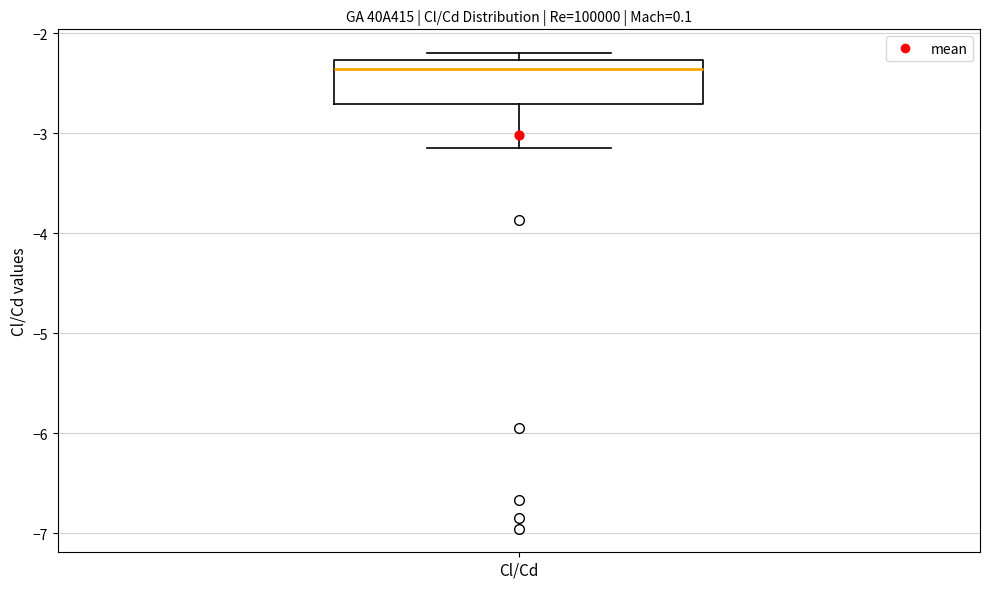

Transcribe this box plot: give where the median line is, the range the box spans, and where the two whiskers end, as read against the y-axis. The values are not printed on the chart, so give them approximately, as read against the axis.

median -2.4, box -2.7 to -2.3, whiskers -3.2 to -2.2